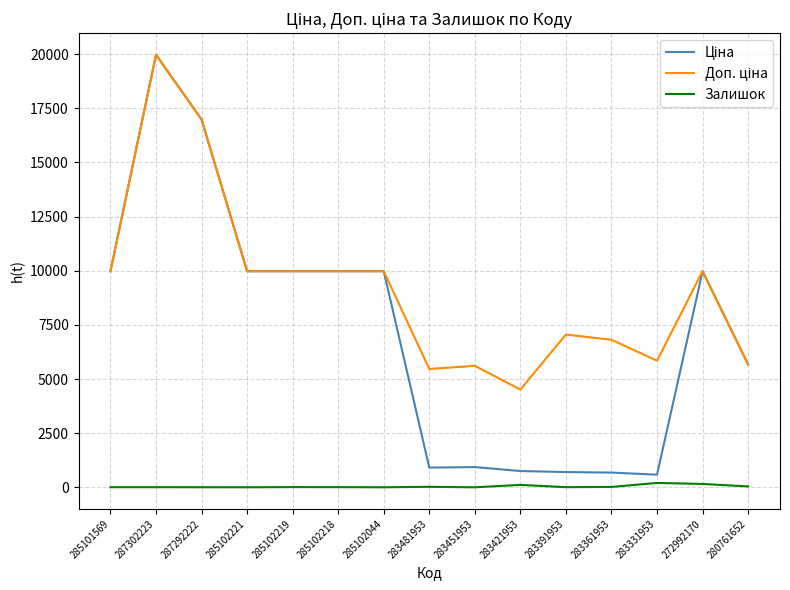

True or false: Залишок has more than 1 interior local peaks.

True